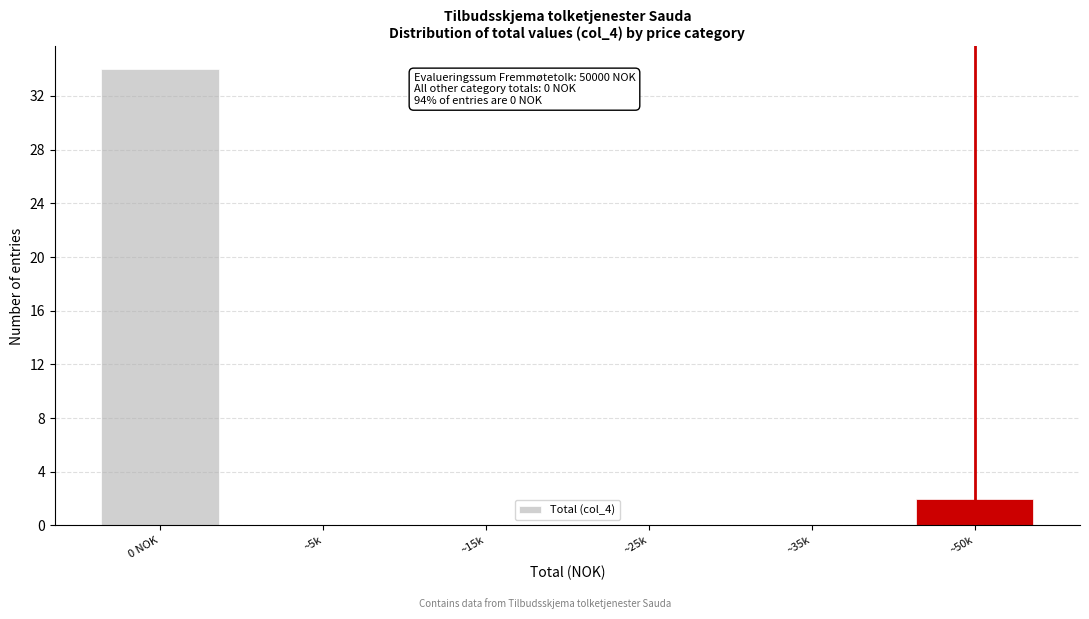

Reading left to right, extract all data points from this chart.

0 NOK=34	~5k=0	~15k=0	~25k=0	~35k=0	~50k=2